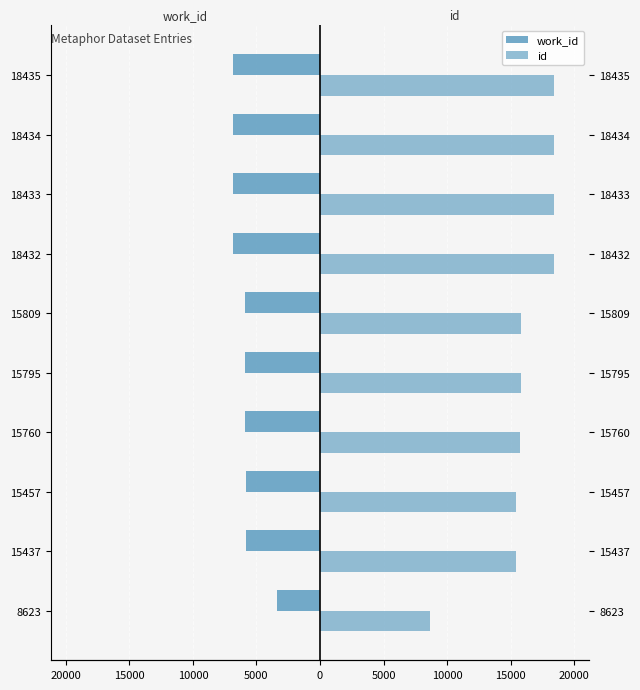

Count the number of categories in the chart.

10